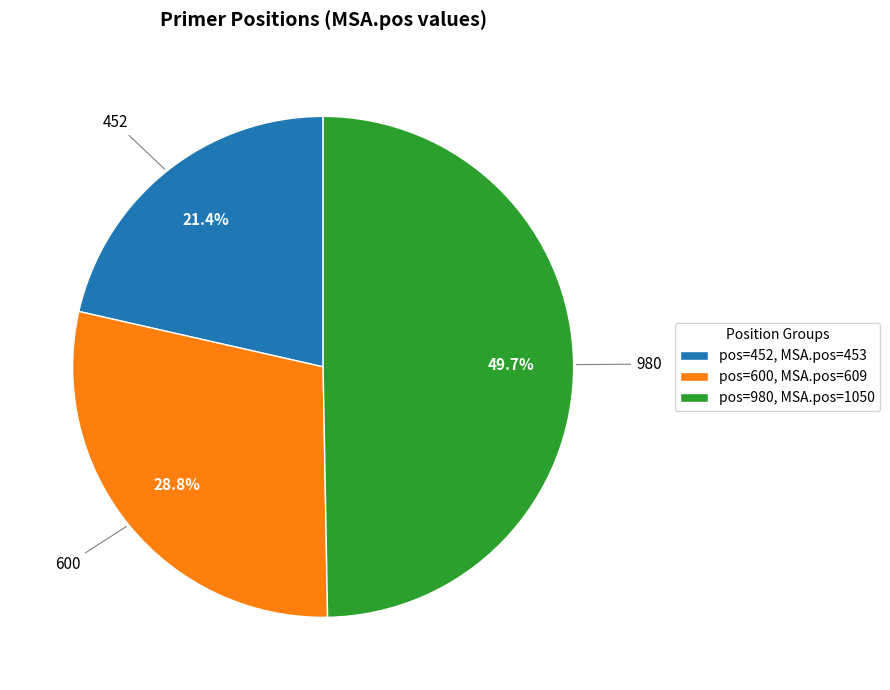

How many slices are in this pie chart?

3